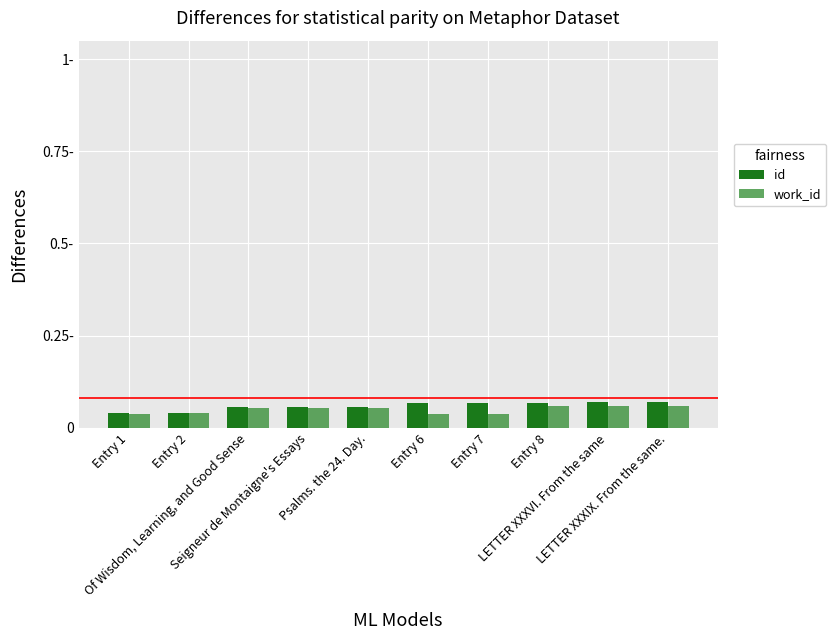

Rank the series by their average value, from highest to lowest.

id, work_id